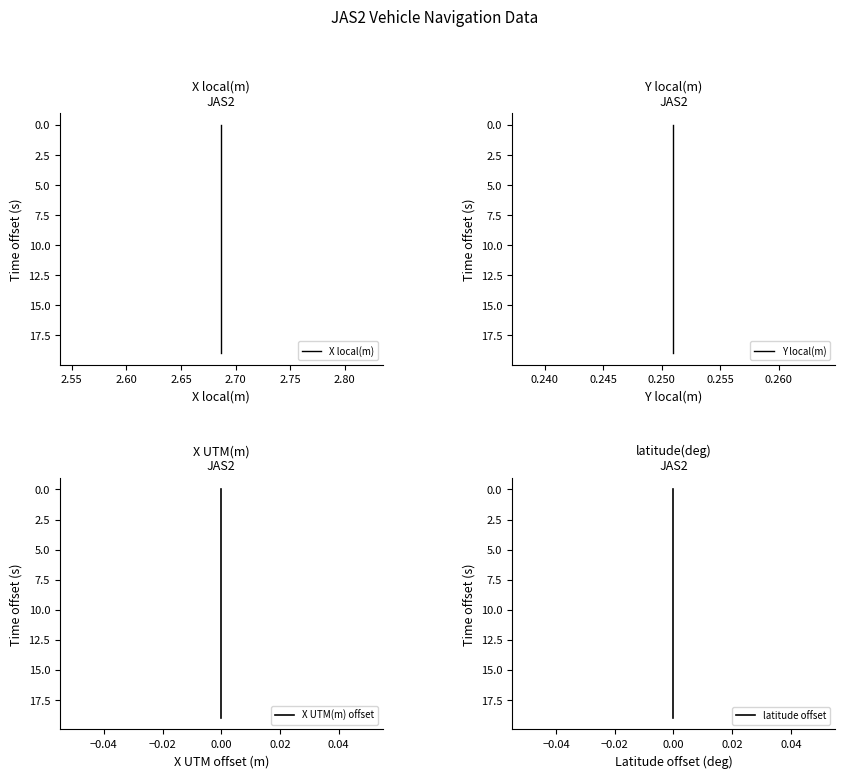

How many lines are shown in the chart?

4